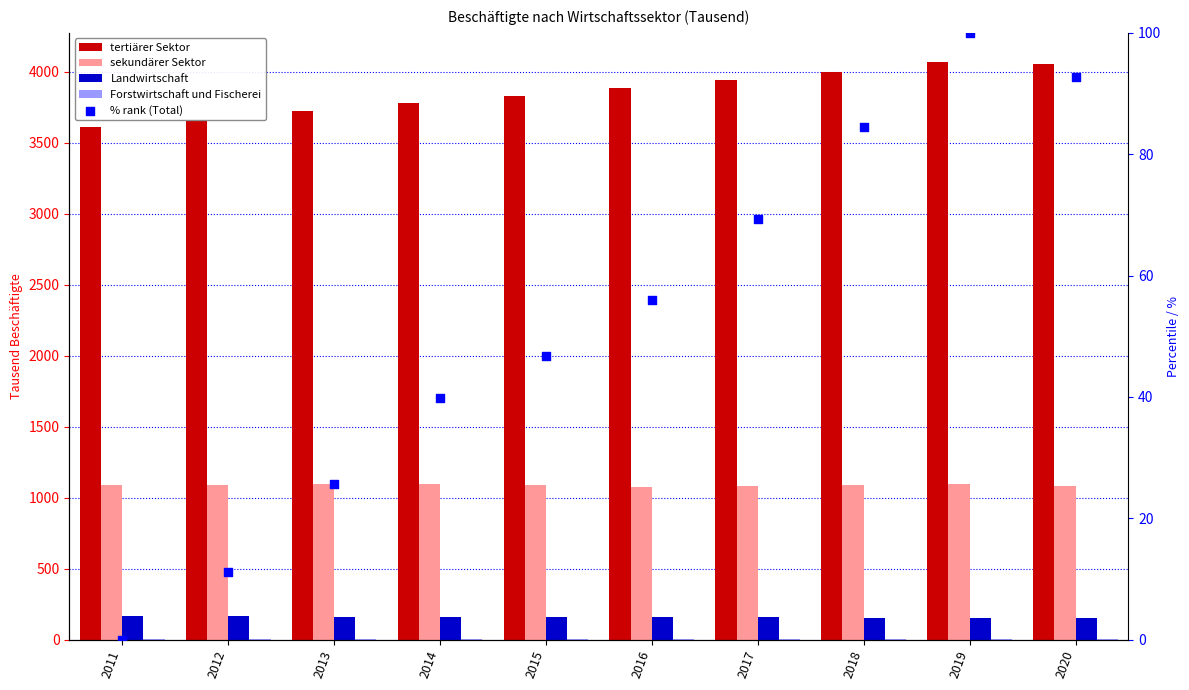

At how many categories does at least one series exceed 2534?

10